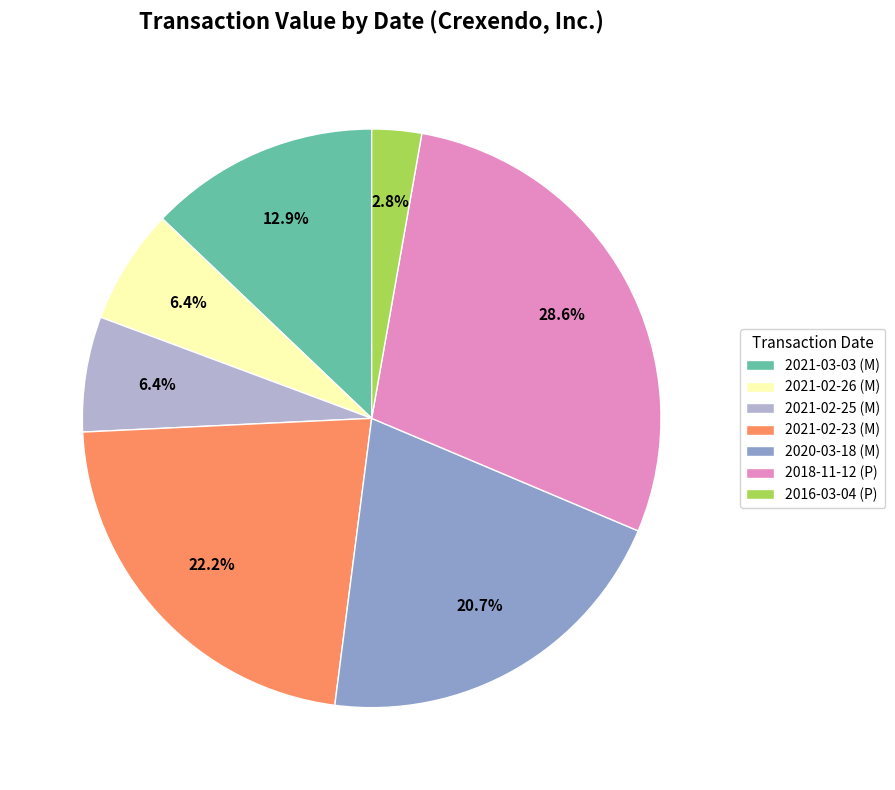

To the nearest percent, what is the difference between the largest and smallest slice percentages?

26%